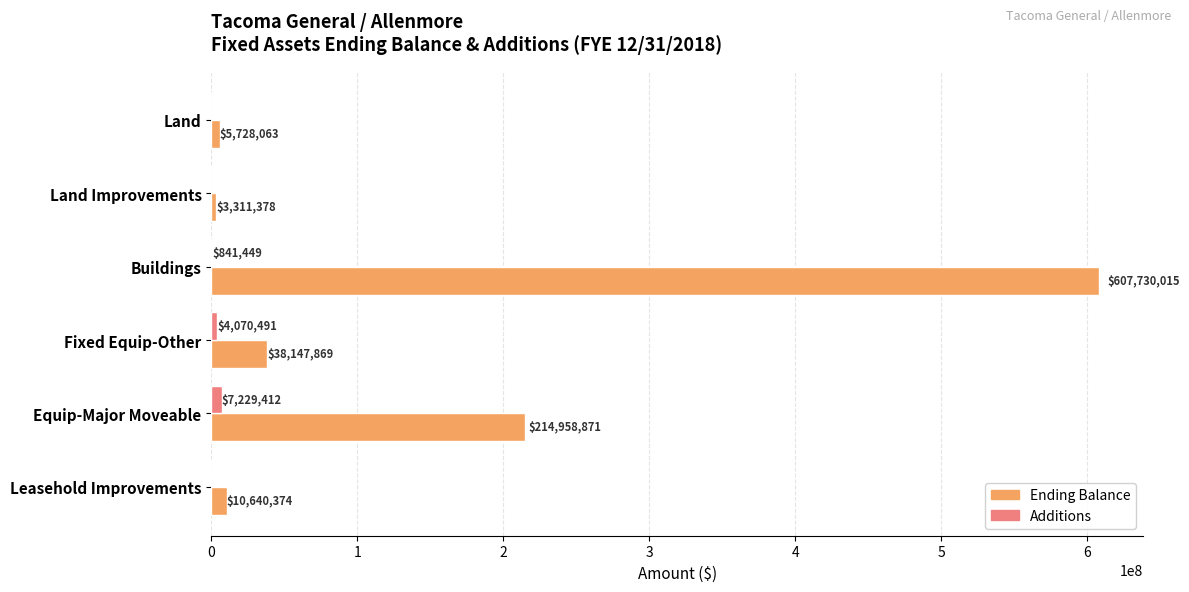

What is the sum of the Additions values at Land and Buildings?

841449.0